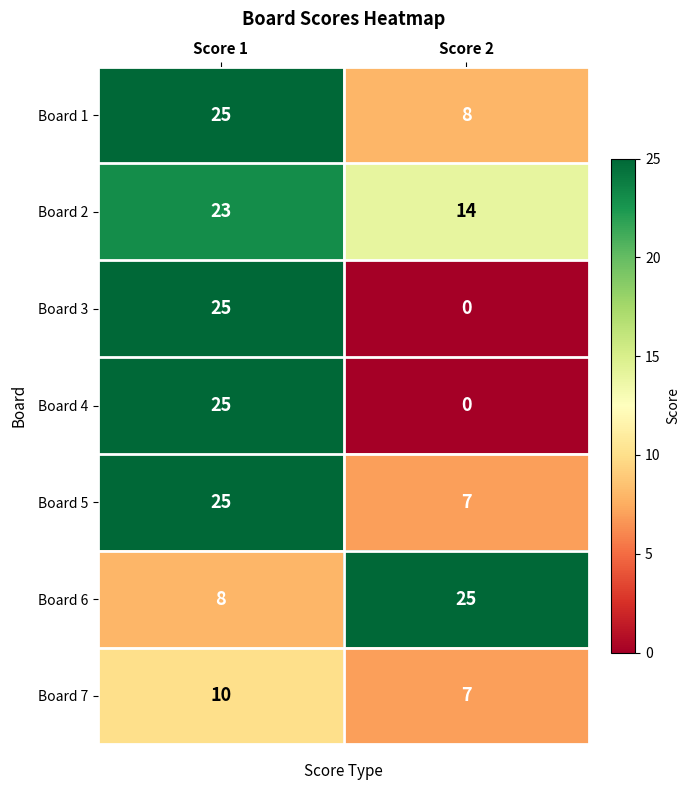

What is the maximum value shown in the chart?

25